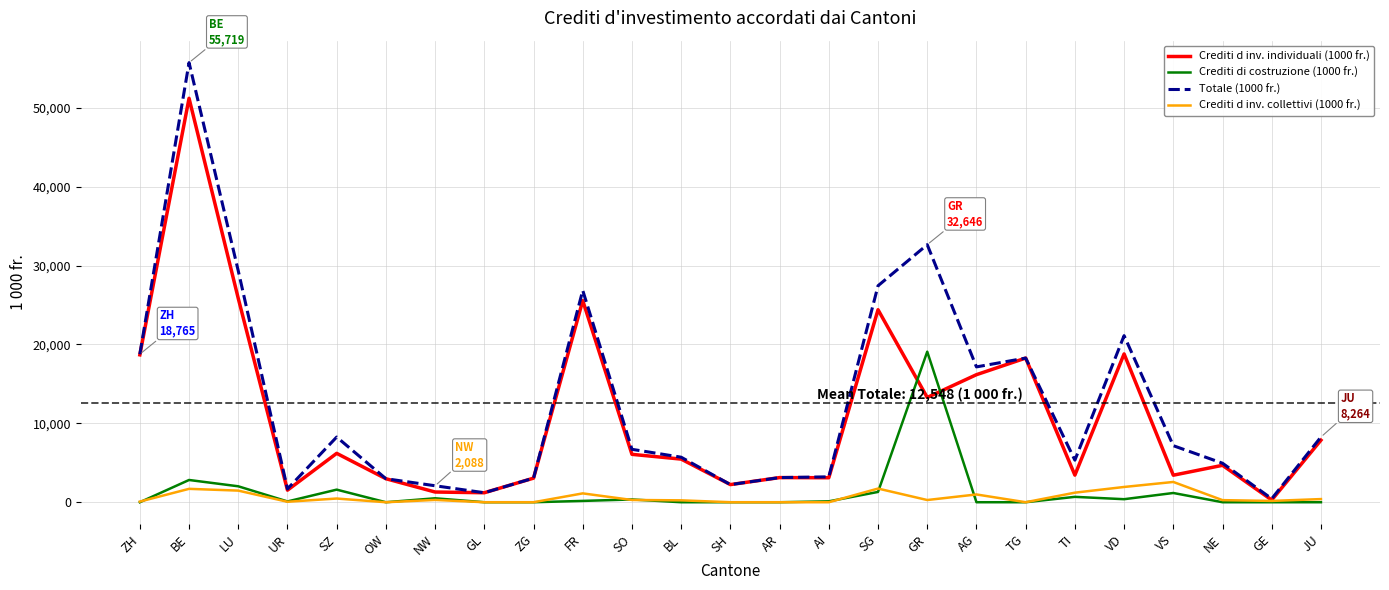

Which series has the largest range (max minus min)?

Totale (1000 fr.)